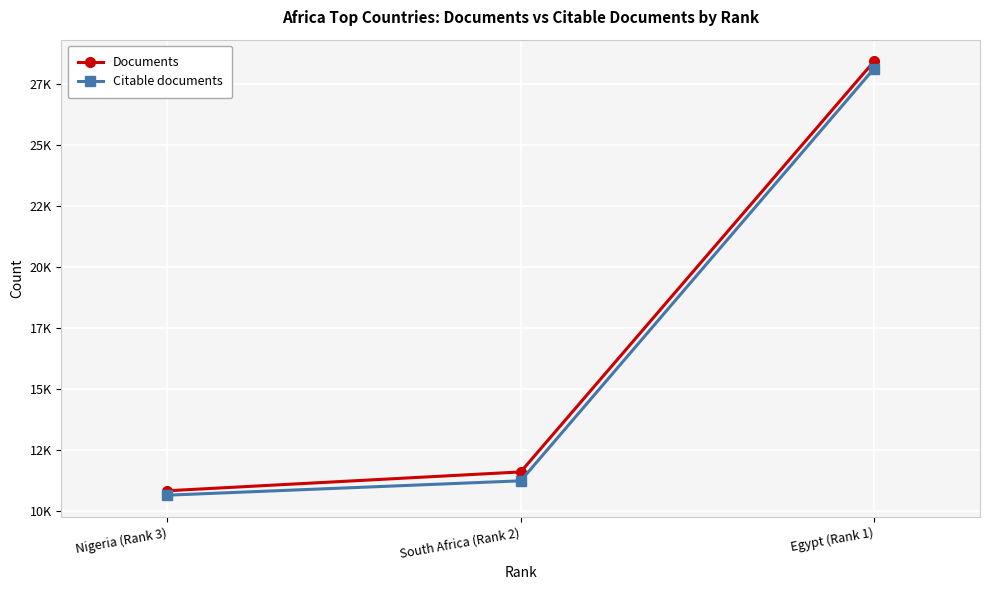

Where does the Citable documents series first go above 11226?

Egypt (Rank 1)